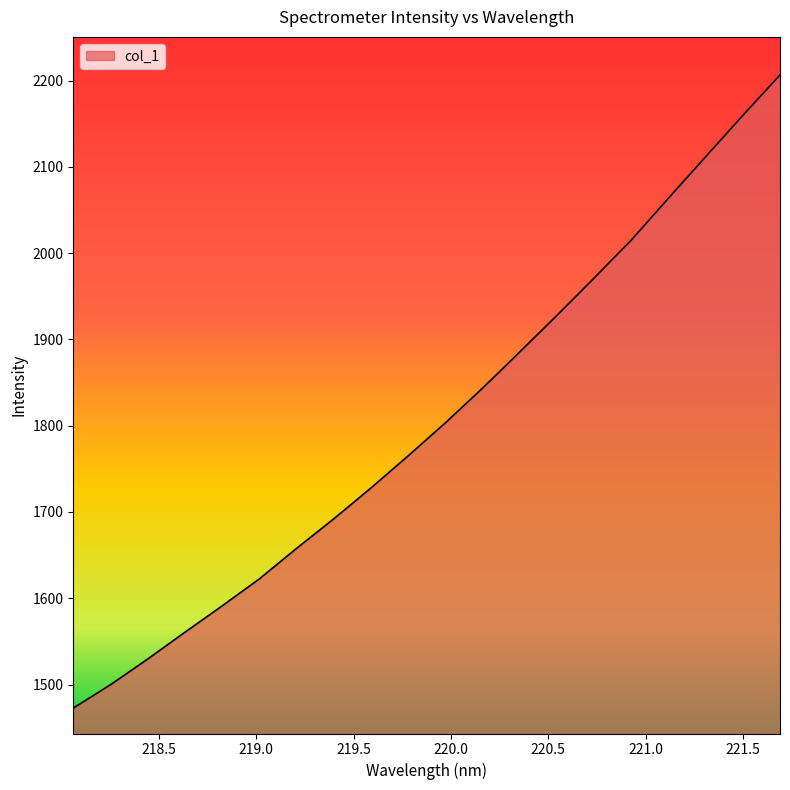

How many lines are shown in the chart?

1